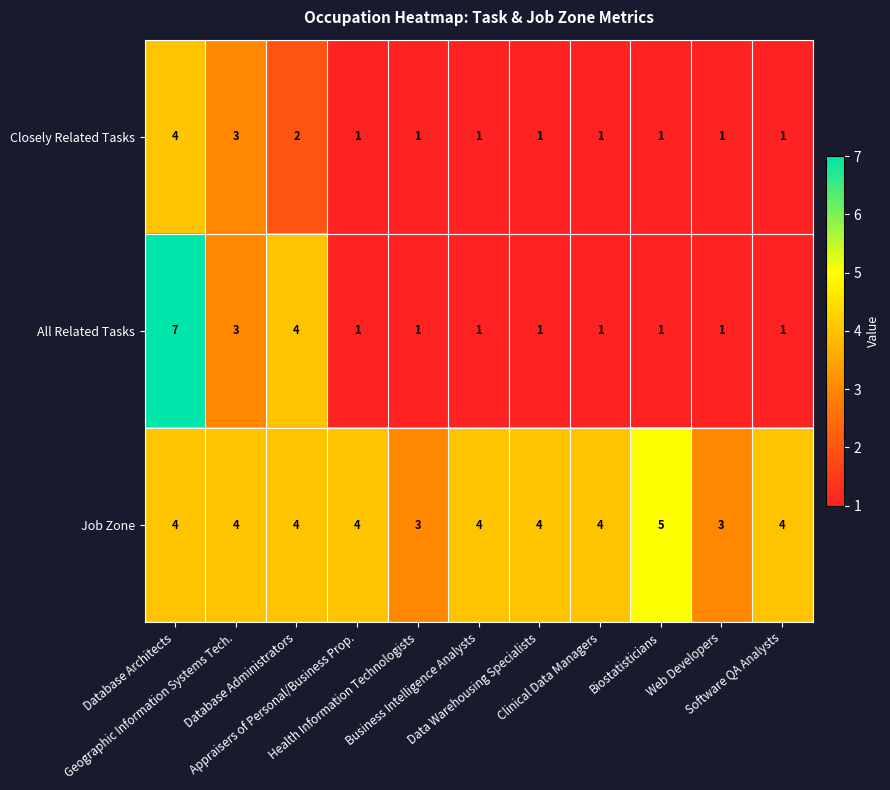

Count the All Related Tasks values in the range 1 to 3.

9